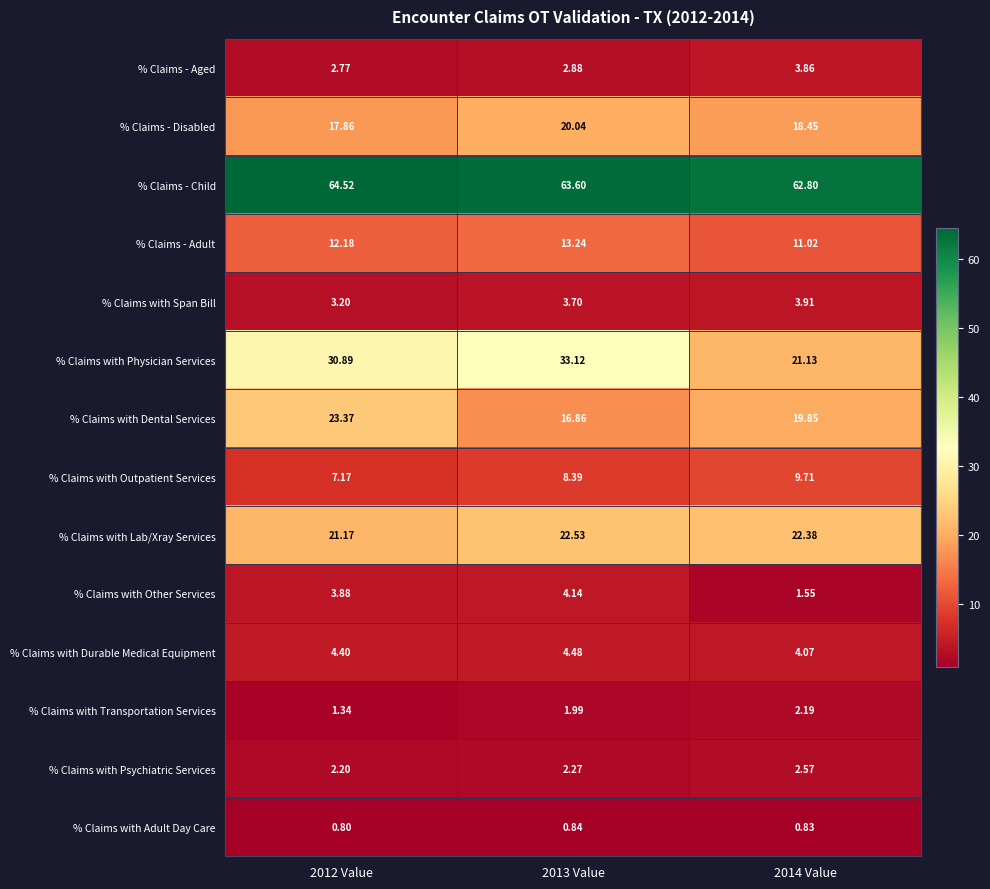

Is the value of % Claims with Psychiatric Services at 2013 Value greater than the value of % Claims - Disabled at 2014 Value?

No